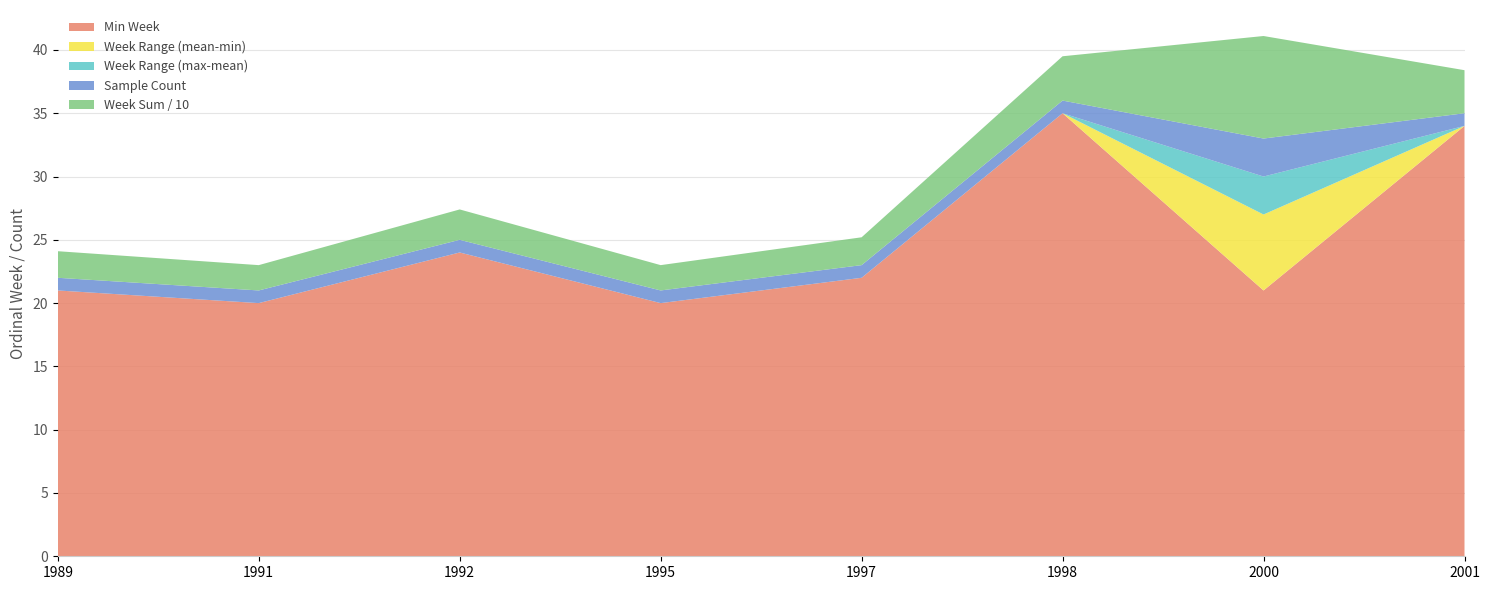

What is the total value across all series at 1998?

39.5